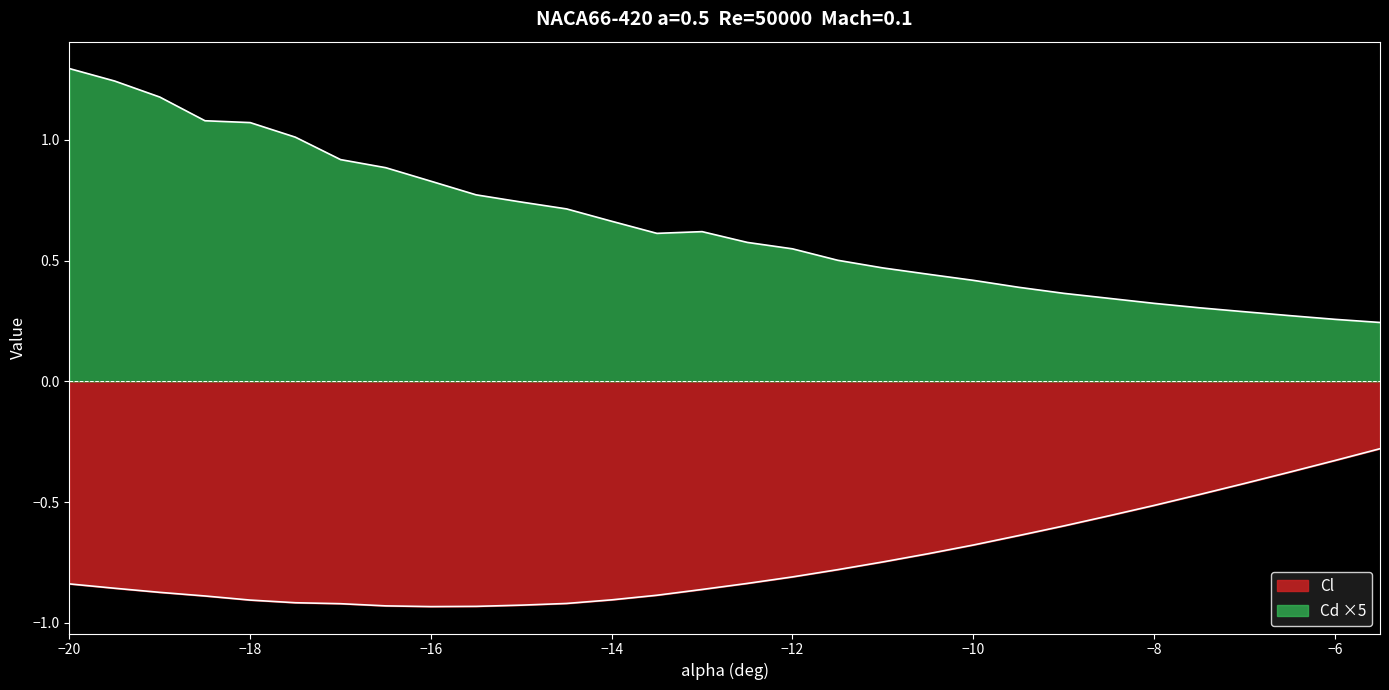

What is the difference between the second highest and second lowest values in the Cd series?

1.0